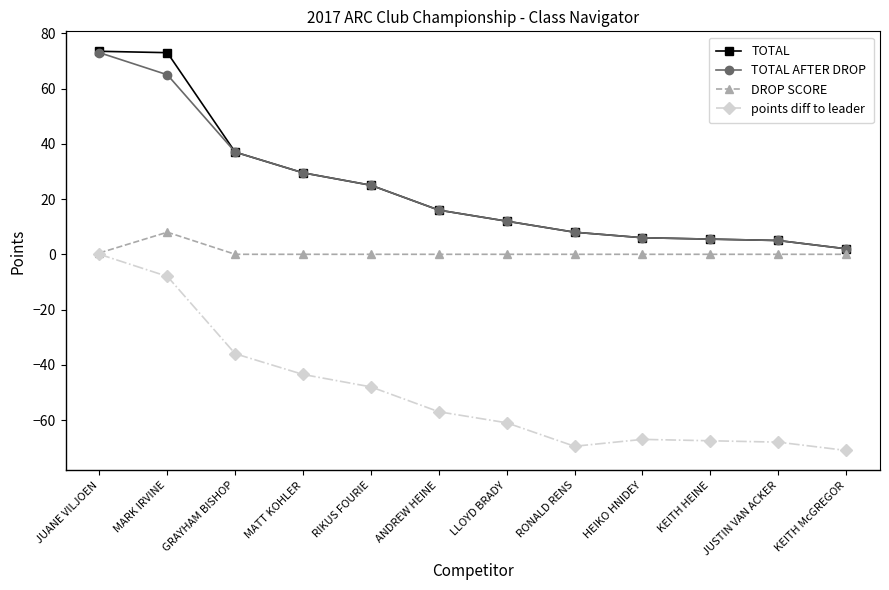

Is it true that TOTAL equals 6.5 at ANDREW HEINE?

False